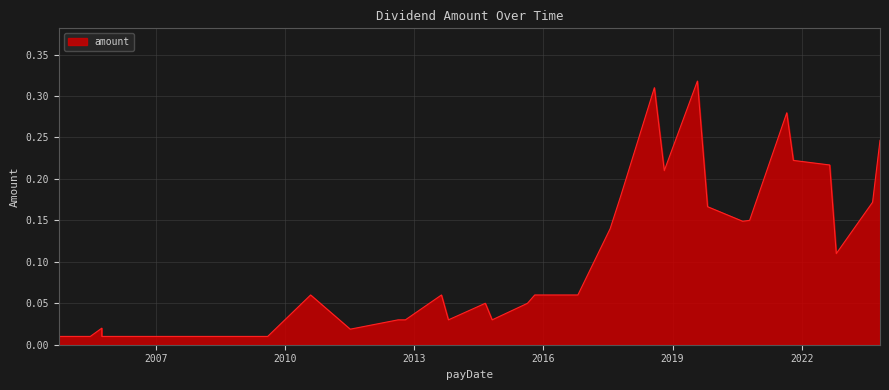

What is the average value?

0.1